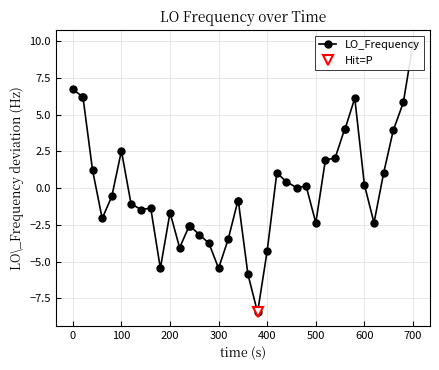

What is the maximum value shown in the chart?

9.8